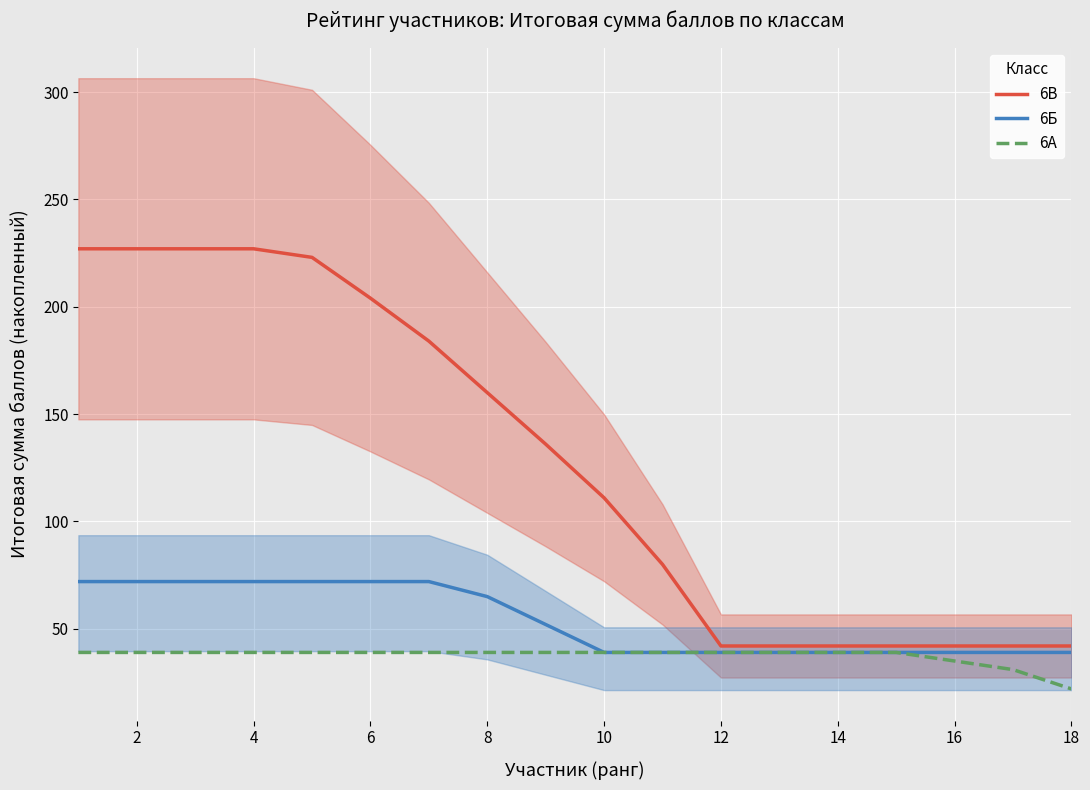

How many data points in 6Б are less than 52?

9